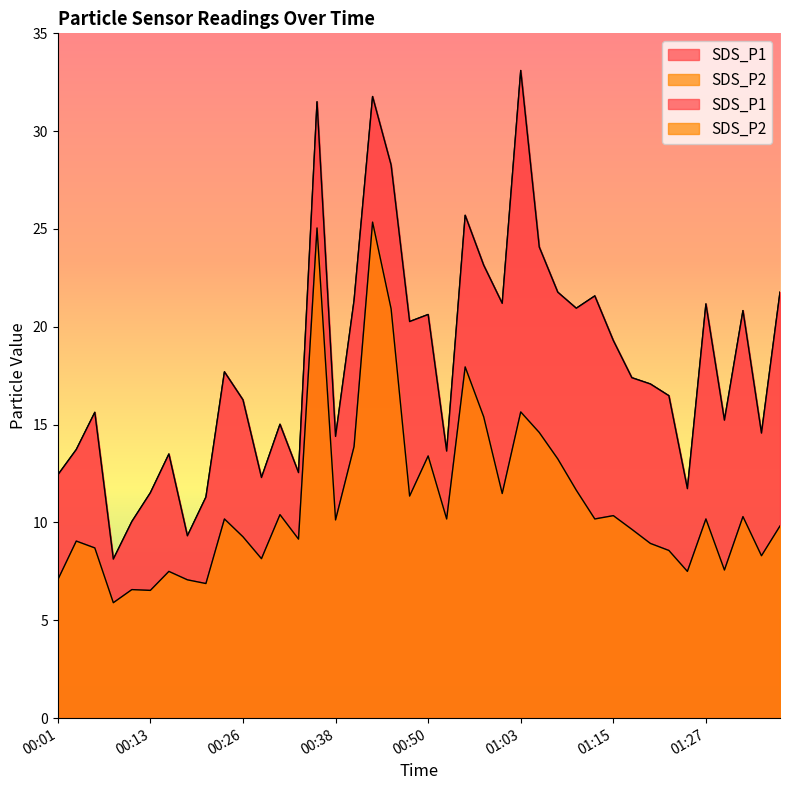

Where is SDS_P1 nearest to the value 20?

00:48